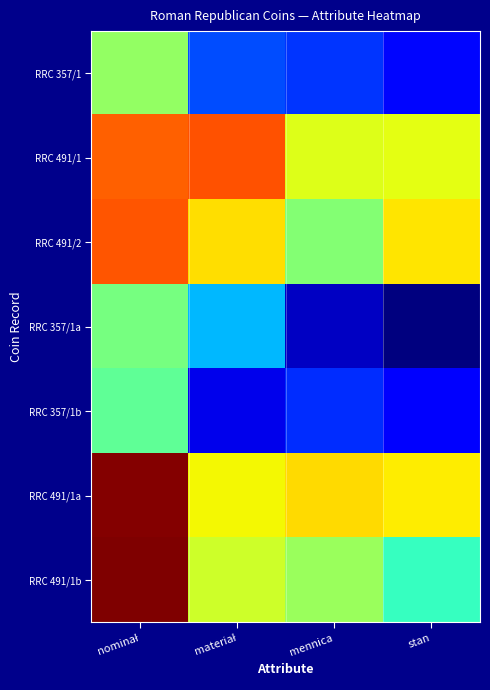

Reading left to right, list all the values displayed in this chart.

RRC 357/1: nominał=0.5	materiał=0.2	mennica=0.2	stan=0.1
RRC 491/1: nominał=0.8	materiał=0.8	mennica=0.6	stan=0.6
RRC 491/2: nominał=0.8	materiał=0.7	mennica=0.5	stan=0.7
RRC 357/1a: nominał=0.5	materiał=0.3	mennica=0.1	stan=0.0
RRC 357/1b: nominał=0.5	materiał=0.1	mennica=0.2	stan=0.1
RRC 491/1a: nominał=1.0	materiał=0.6	mennica=0.7	stan=0.7
RRC 491/1b: nominał=1.0	materiał=0.6	mennica=0.5	stan=0.4